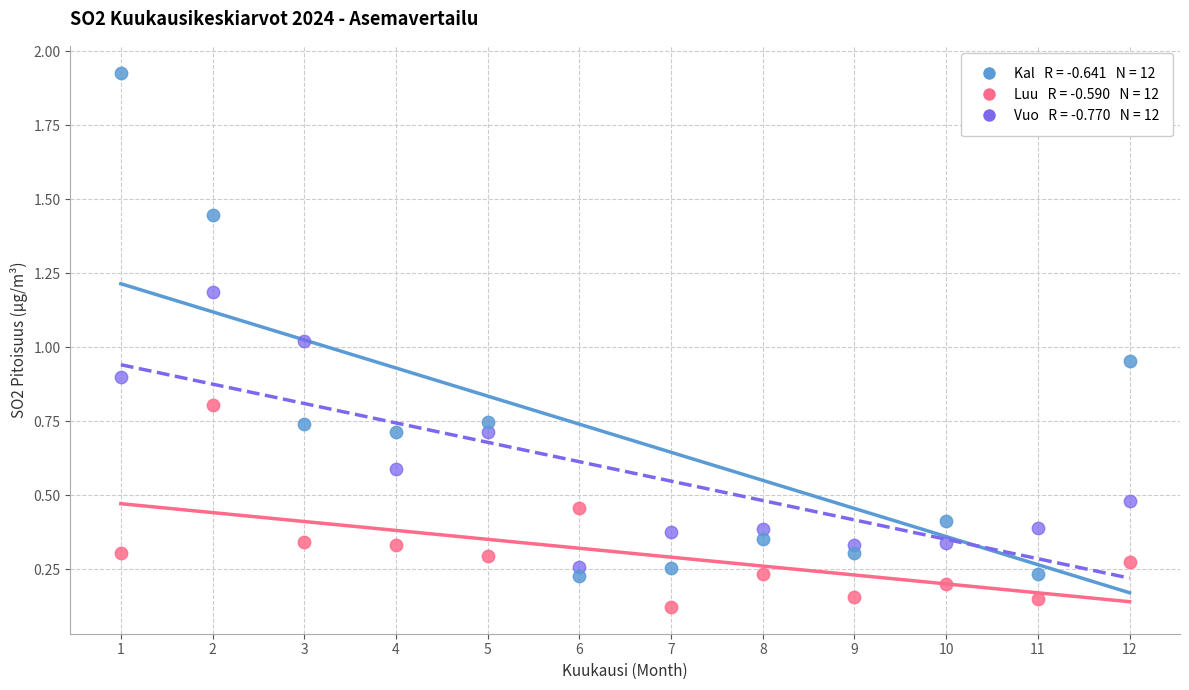

Across all data points, what is the range of X values (max minus min)?

11.0